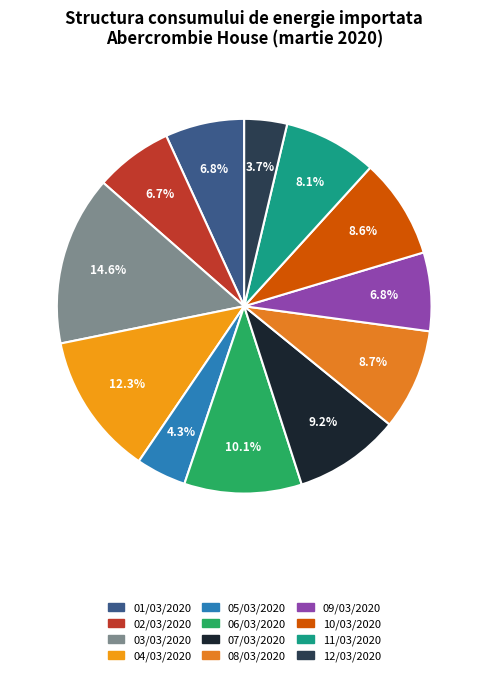

True or false: 06/03/2020 accounts for 22% of the total.

False